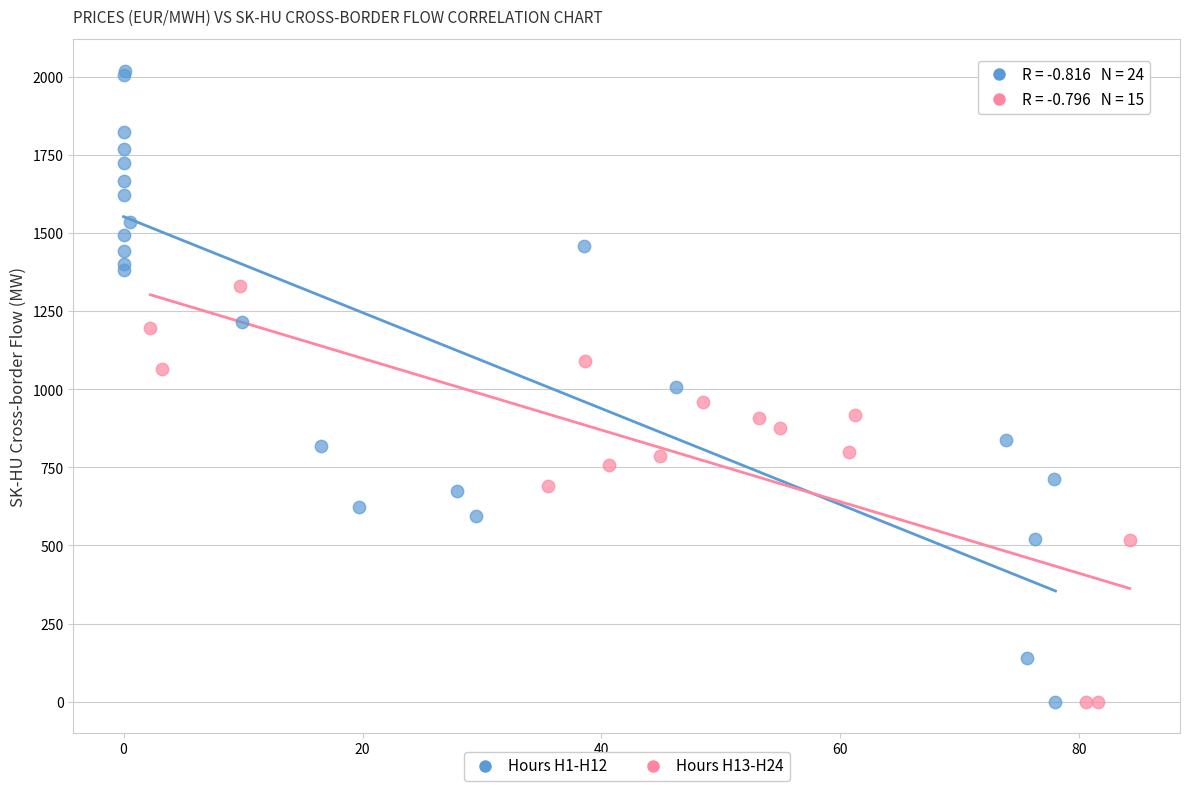

Which series has the largest Y range (max minus min)?

Hours H1-H12